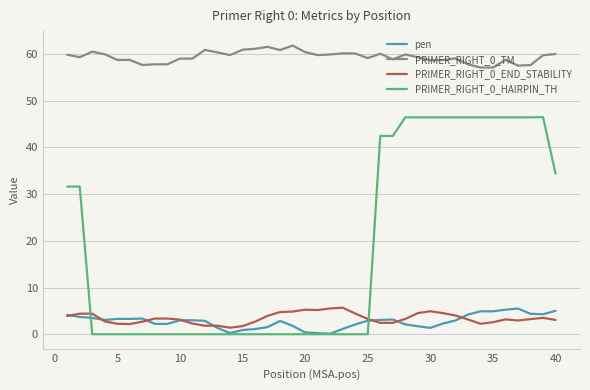

What is the maximum value shown in the chart?

61.8